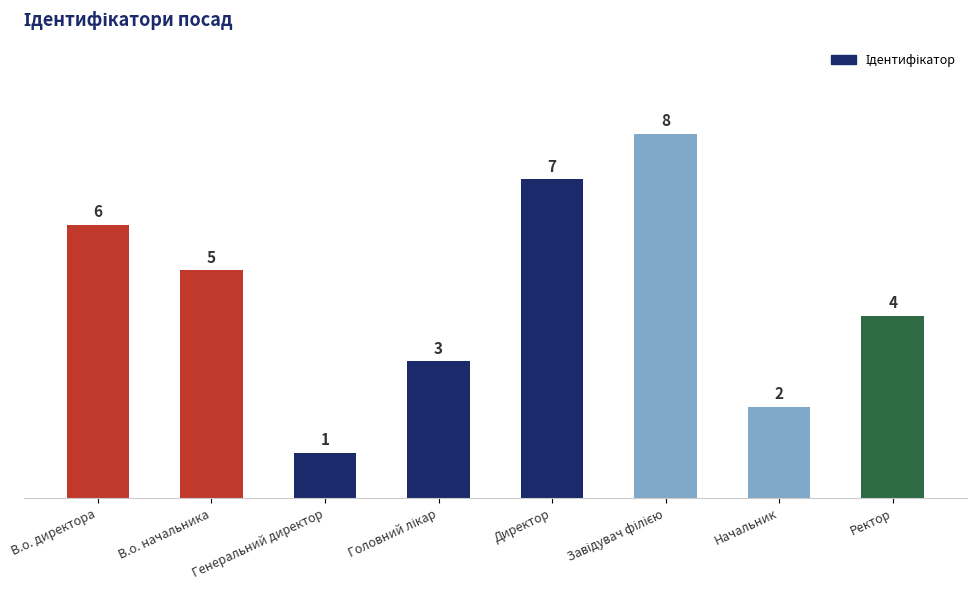

What position from the right is В.о. начальника?

7